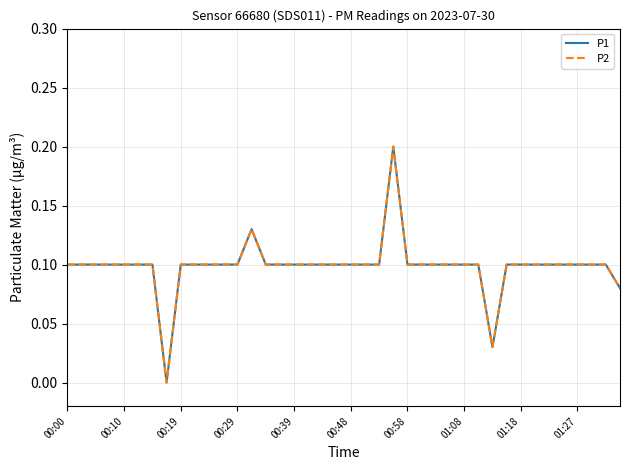

Does the chart display data point markers on the line(s)?

No